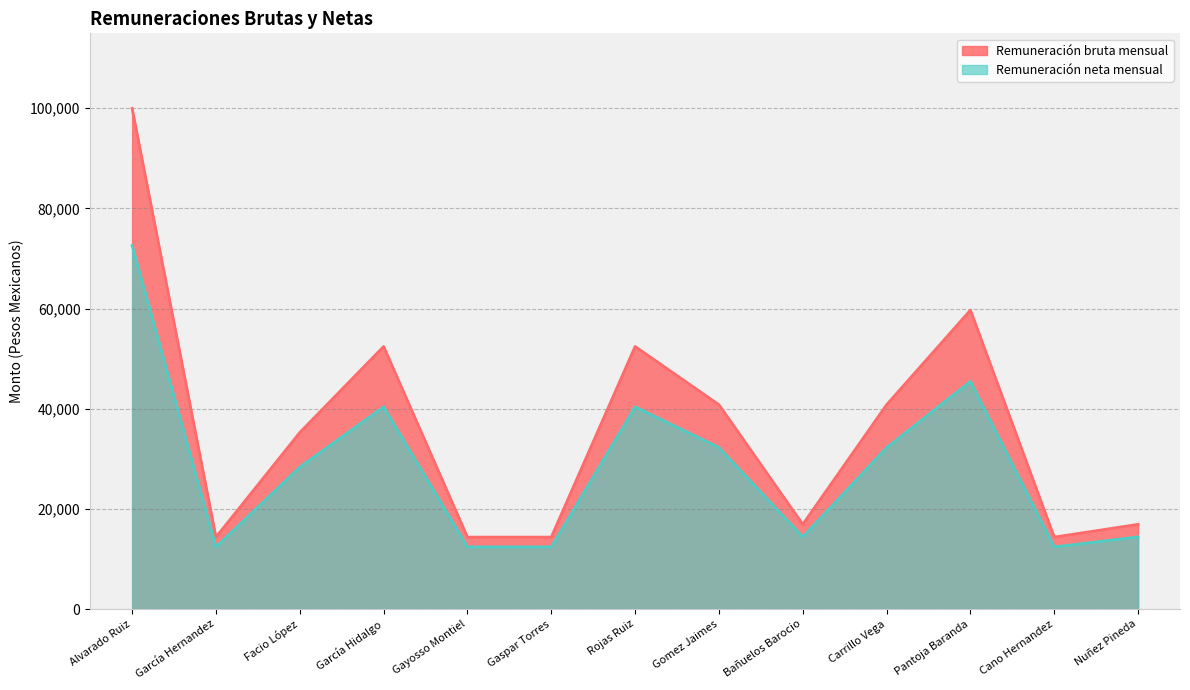

Is the value of Remuneración bruta mensual at Bañuelos Barocio greater than the value of Remuneración neta mensual at García Hidalgo?

No